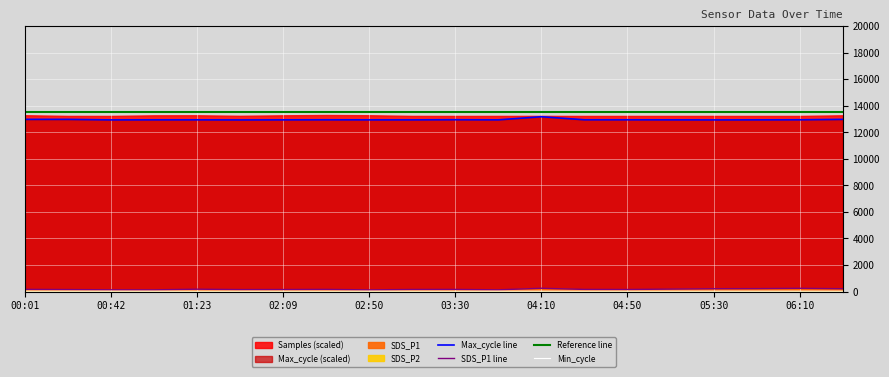

What position from the left is 00:01?

1